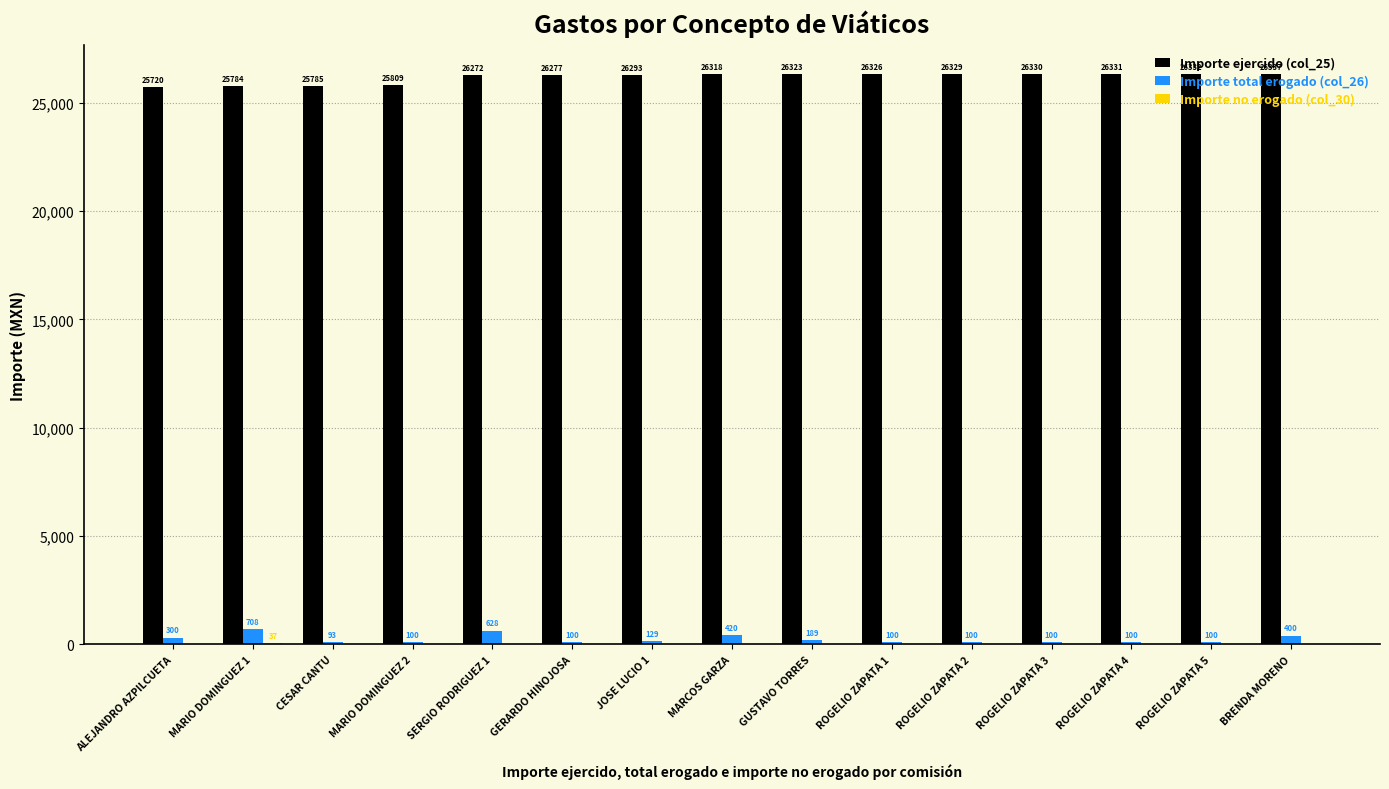

The value of Importe ejercido (col_25) at BRENDA MORENO is 26337.0. True or false?

True